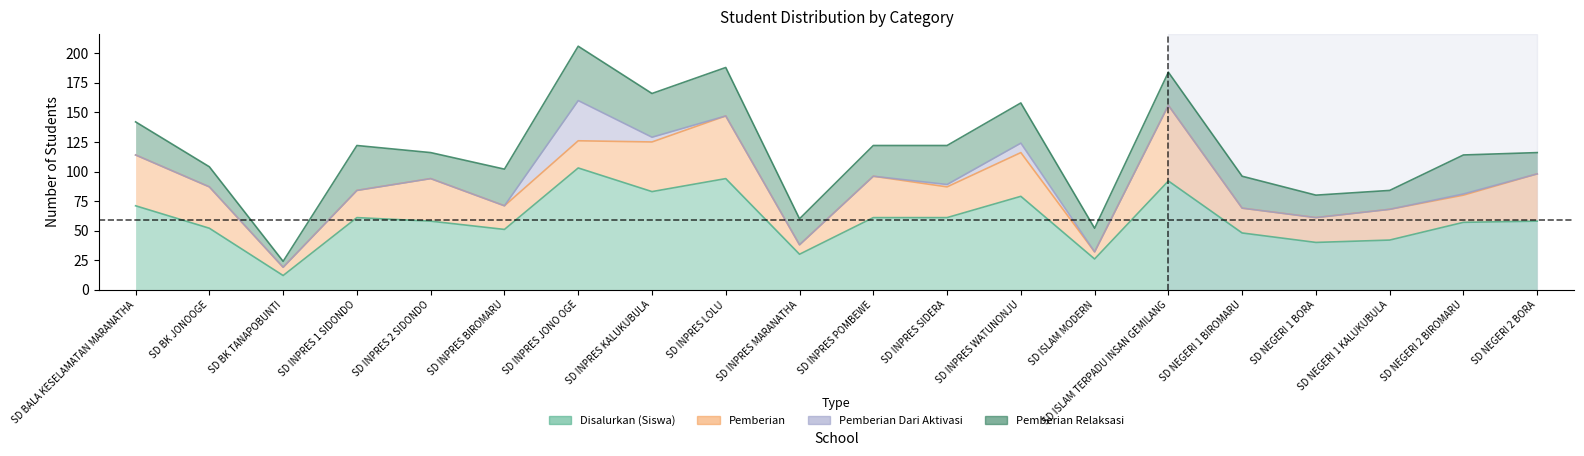

What are all the series names shown in the legend?

Disalurkan (Siswa), Pemberian, Pemberian Dari Aktivasi, Pemberian Relaksasi